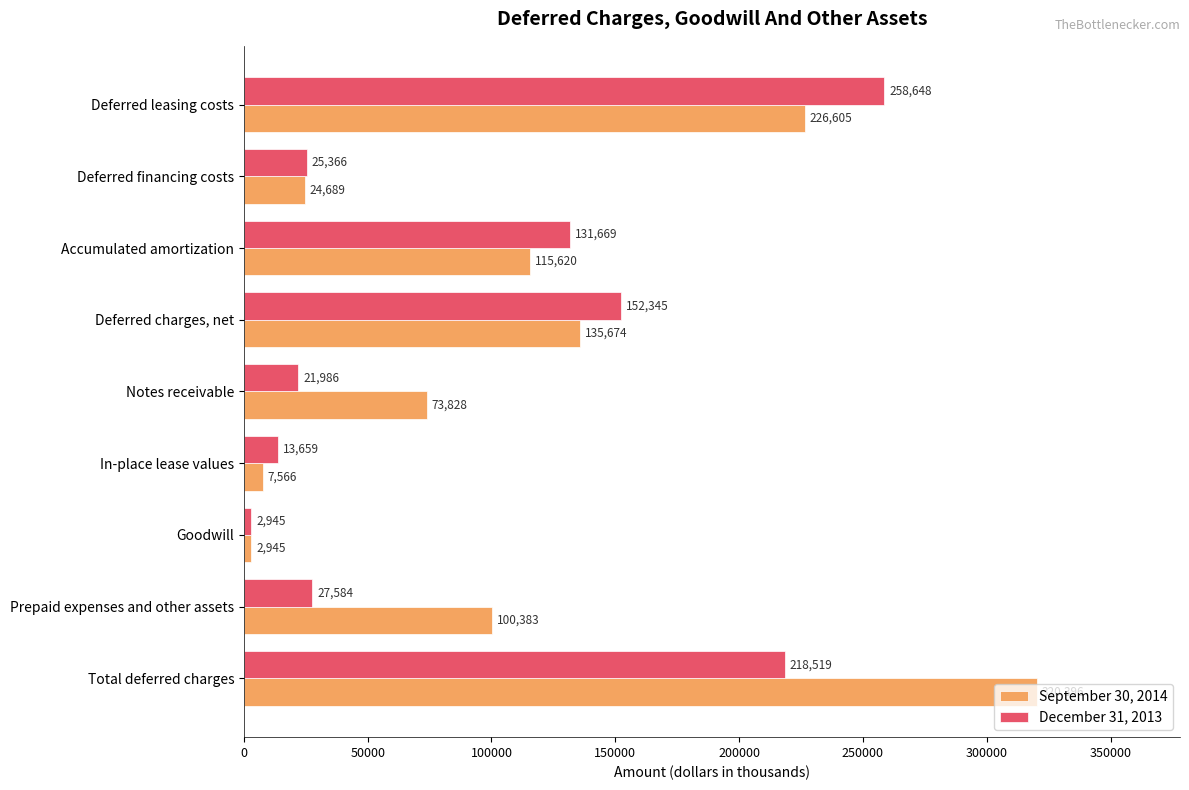

The December 31, 2013 series shows 21986 at Notes receivable. True or false?

True